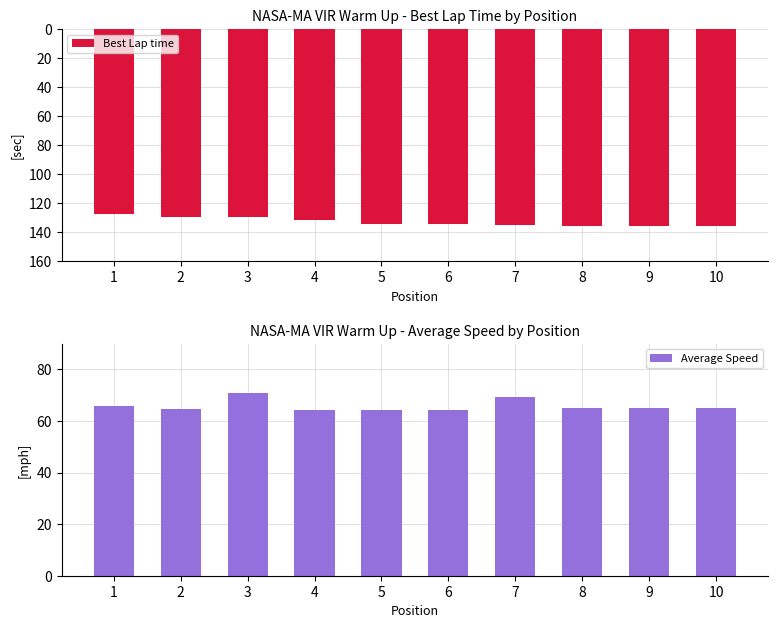

What value does the Best Lap time series have at 10?

-136.0